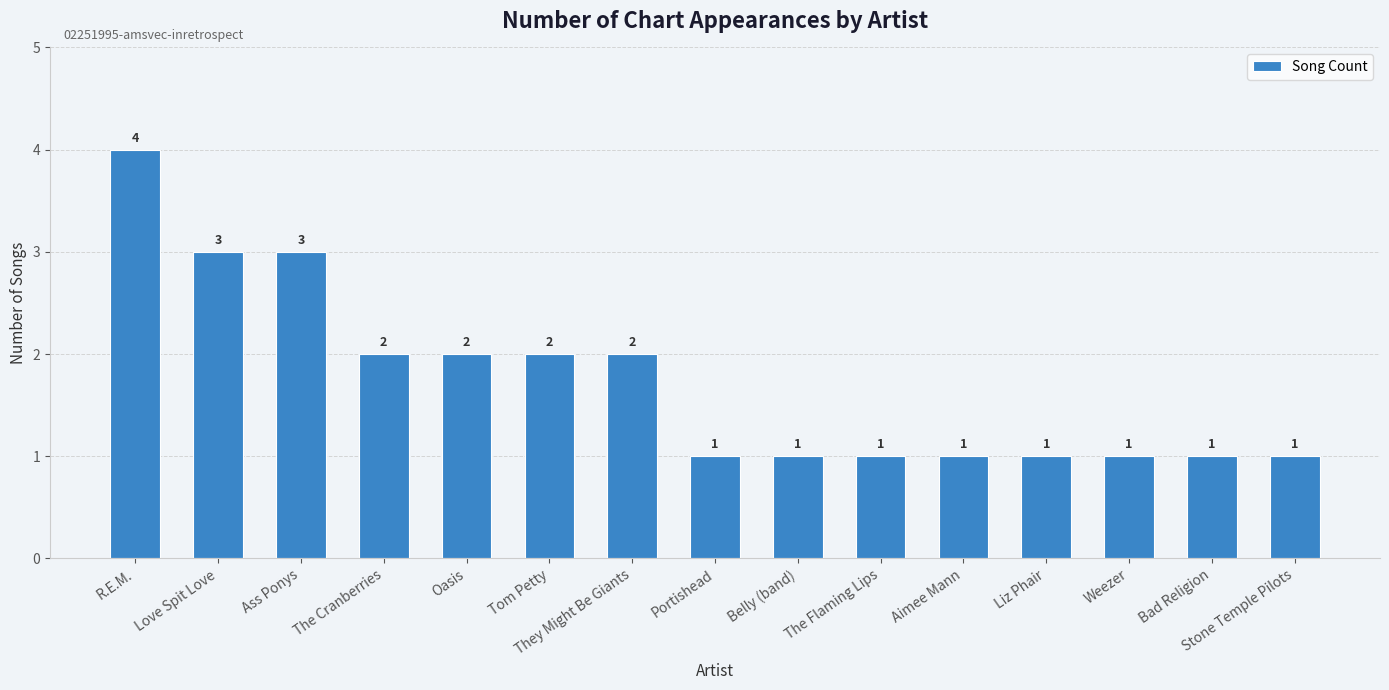

What is the greatest value displayed?

4